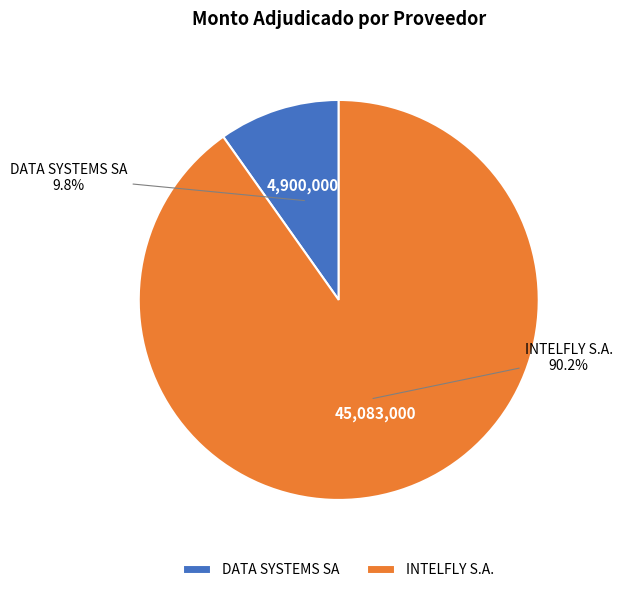

What is the largest slice in the pie chart?

INTELFLY S.A.